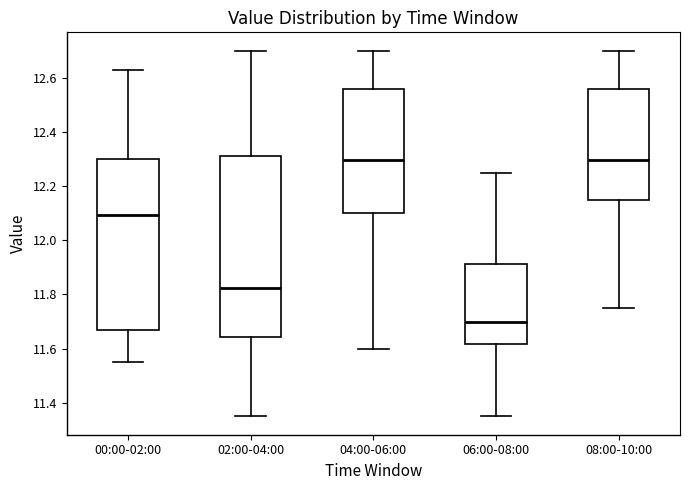

Reading left to right, transcribe this box plot: for each box, give where its median line is, the range the box spans, and where its two whiskers end, as read against the y-axis. The values are not printed on the chart, so give them approximately, as read against the axis.

00:00-02:00: median 12.10, box 11.68 to 12.30, whiskers 11.56 to 12.64
02:00-04:00: median 11.82, box 11.64 to 12.32, whiskers 11.36 to 12.70
04:00-06:00: median 12.30, box 12.10 to 12.56, whiskers 11.60 to 12.70
06:00-08:00: median 11.70, box 11.62 to 11.92, whiskers 11.36 to 12.26
08:00-10:00: median 12.30, box 12.16 to 12.56, whiskers 11.76 to 12.70